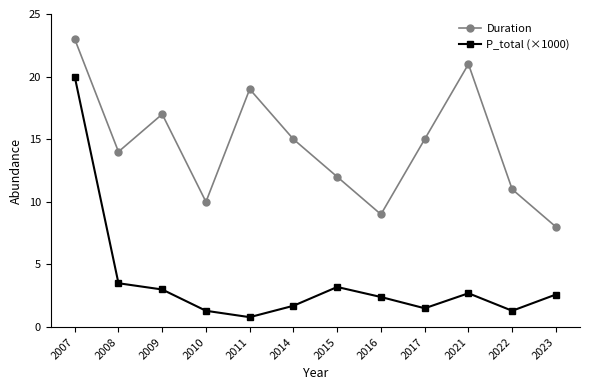

Which series has the widest spread of values?

P_total (×1000)